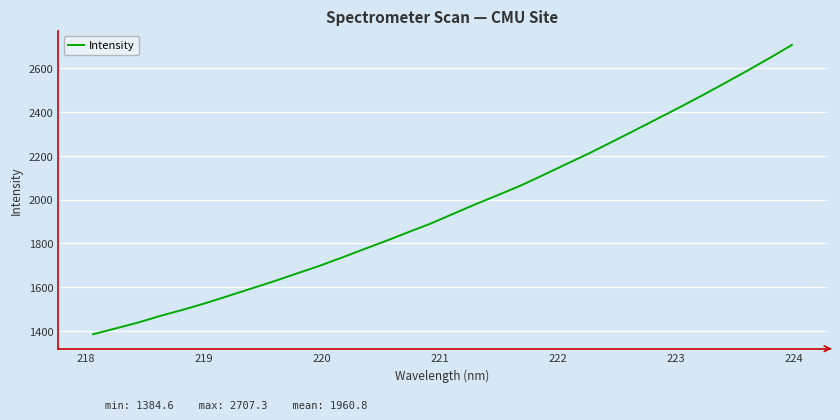

What is the greatest value displayed?

2707.3